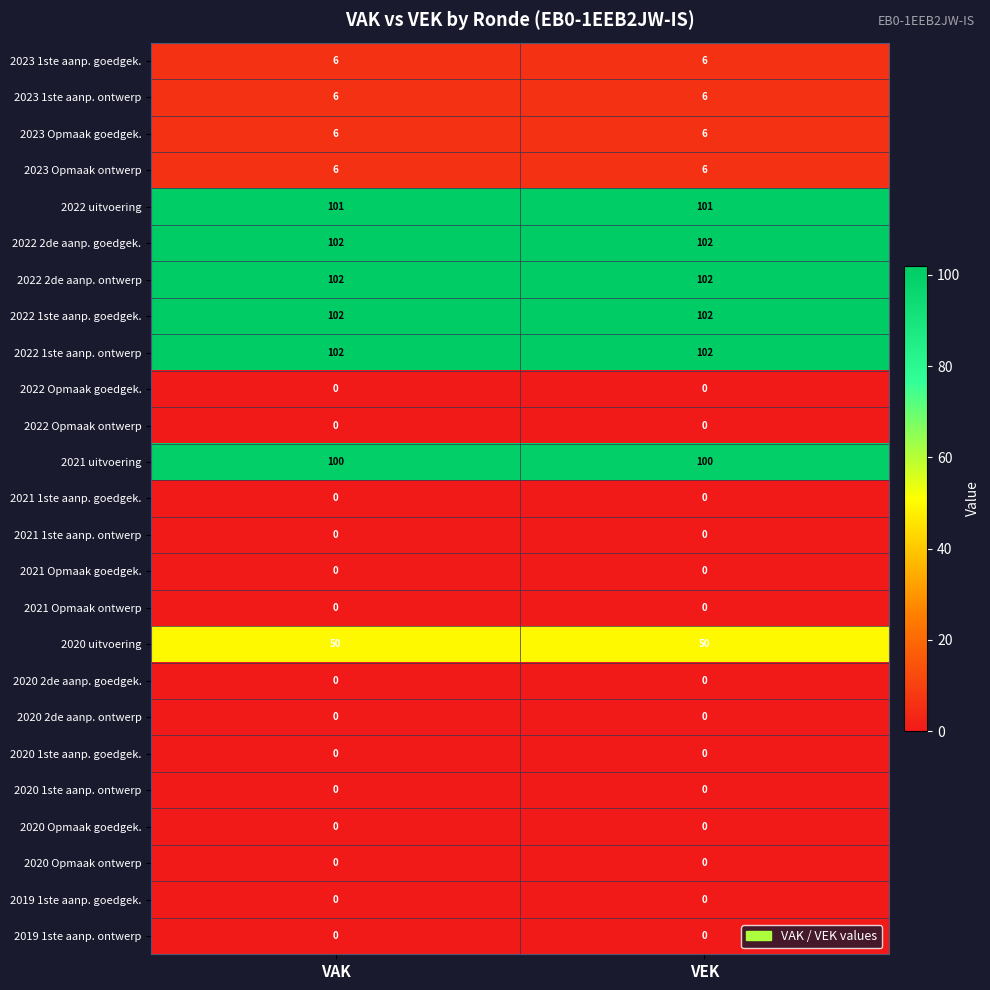

What is the spread (max minus min) of values at VEK?

102